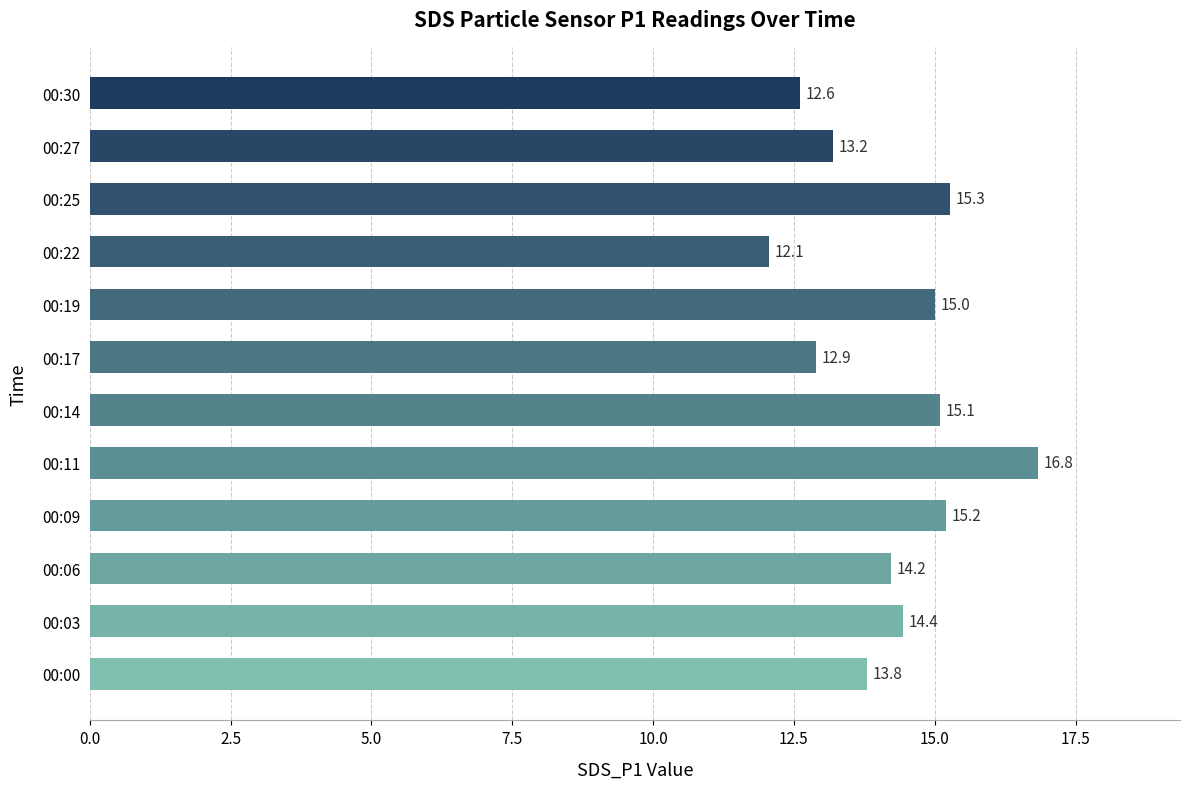

How many bars are there in total?

12